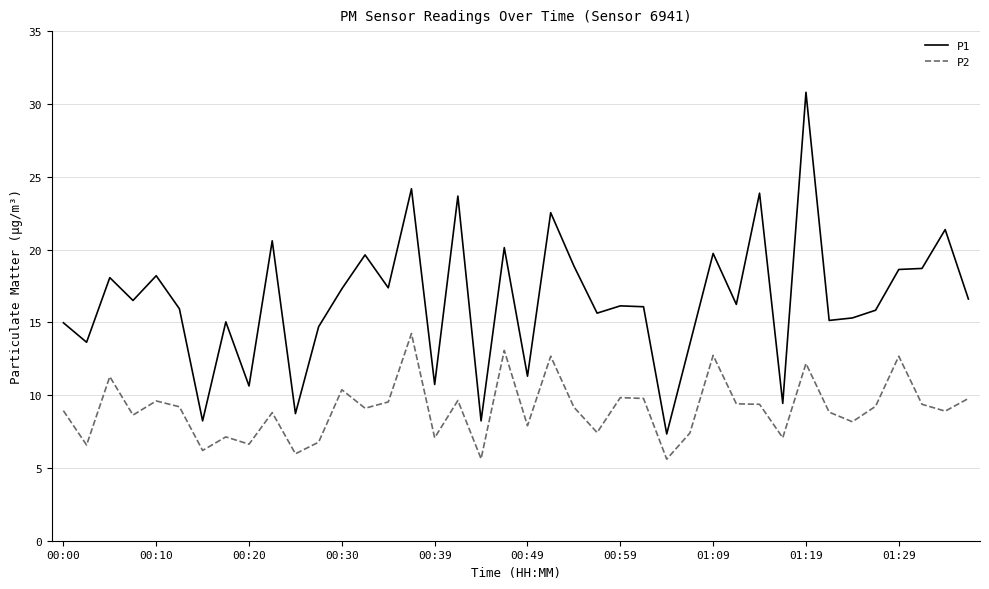

What is the difference between the maximum and second lowest values in the P1 series?

22.6